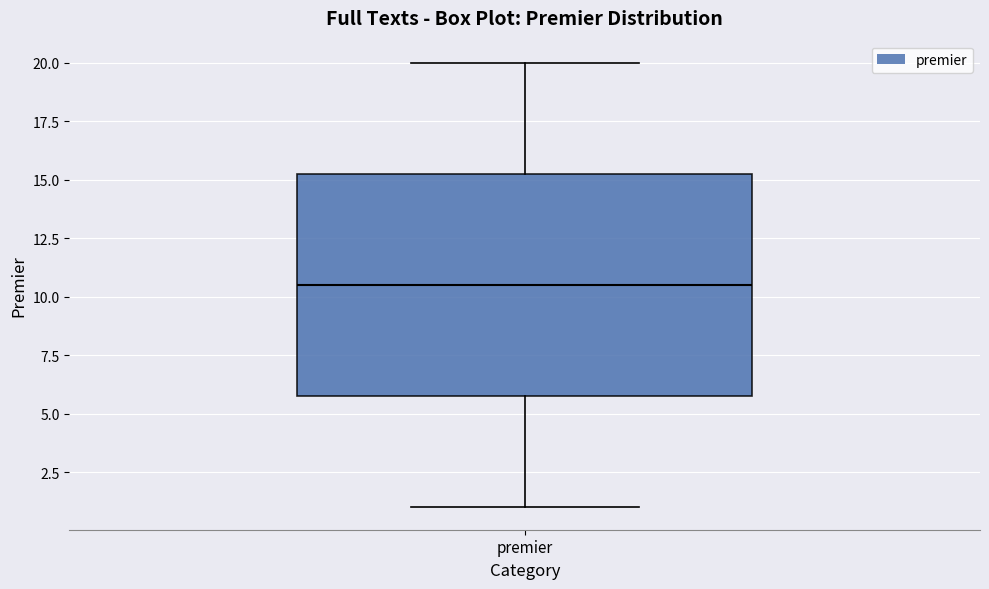

Read this box plot against the y-axis: the position of the median line, the range covered by the box, and the ends of both whiskers. The values are not printed on the chart, so give them approximately, as read against the axis.

median 10.5, box 6.0 to 15.5, whiskers 1.0 to 20.0